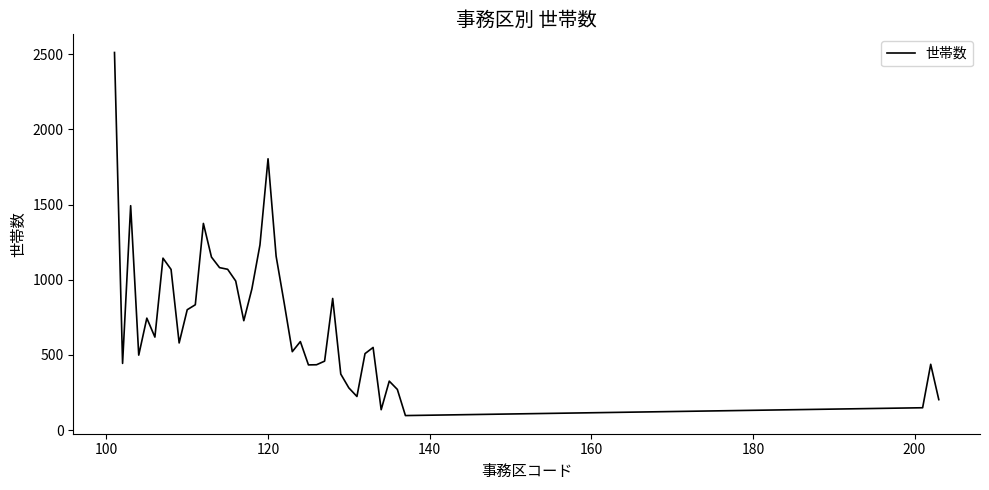

What is the minimum value shown in the chart?

97